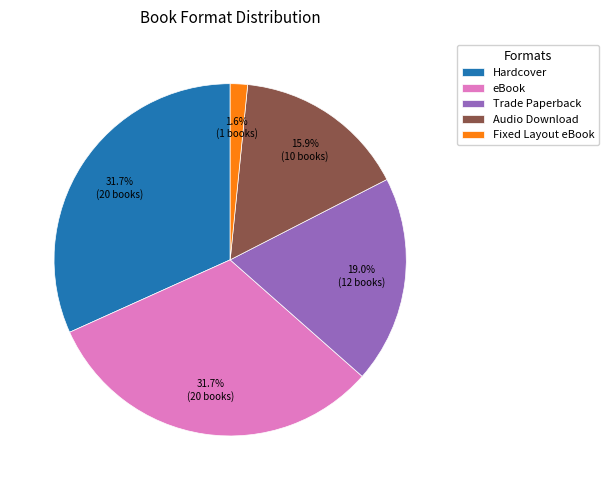

Is Audio Download the majority of the pie?

No